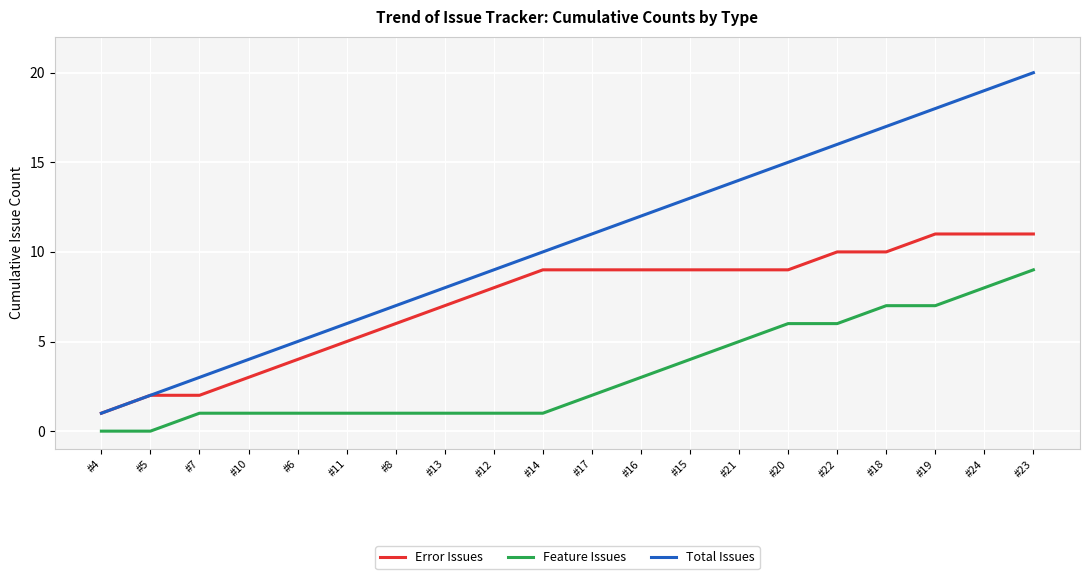

Is it true that Error Issues equals 9 at #14?

True